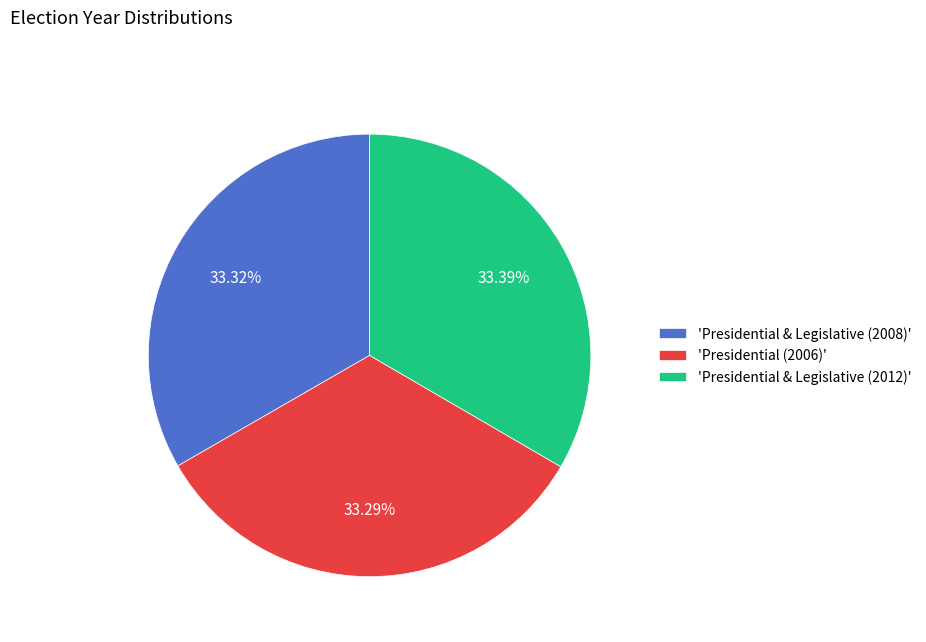

Approximately how many times larger is the value at 'Presidential (2006)' compared to 'Presidential & Legislative (2012)'?

1.0